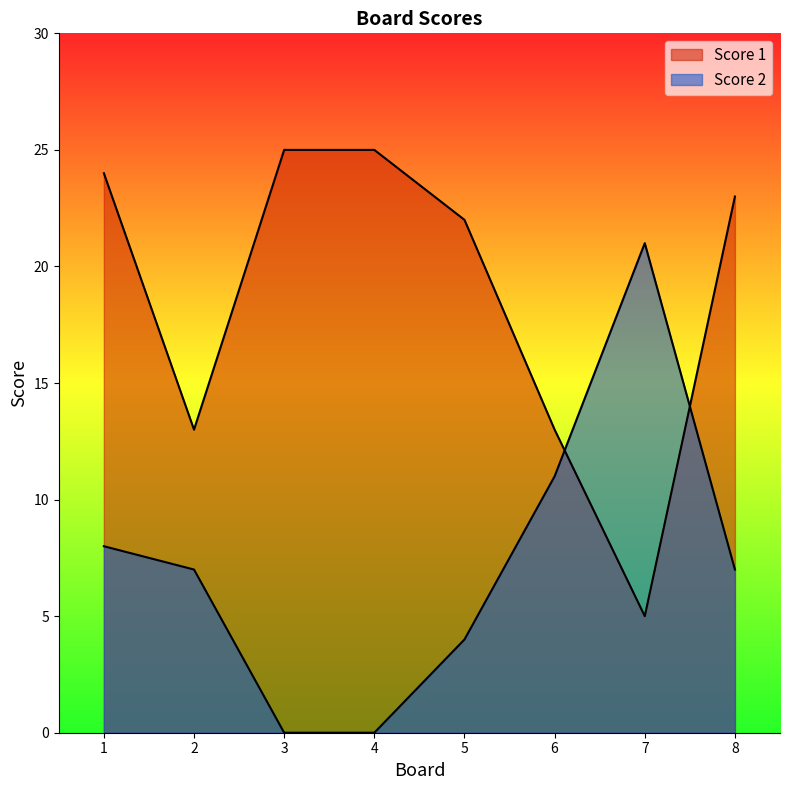

In Score 2, how many points are higher than both neighbors (excluding endpoints)?

1